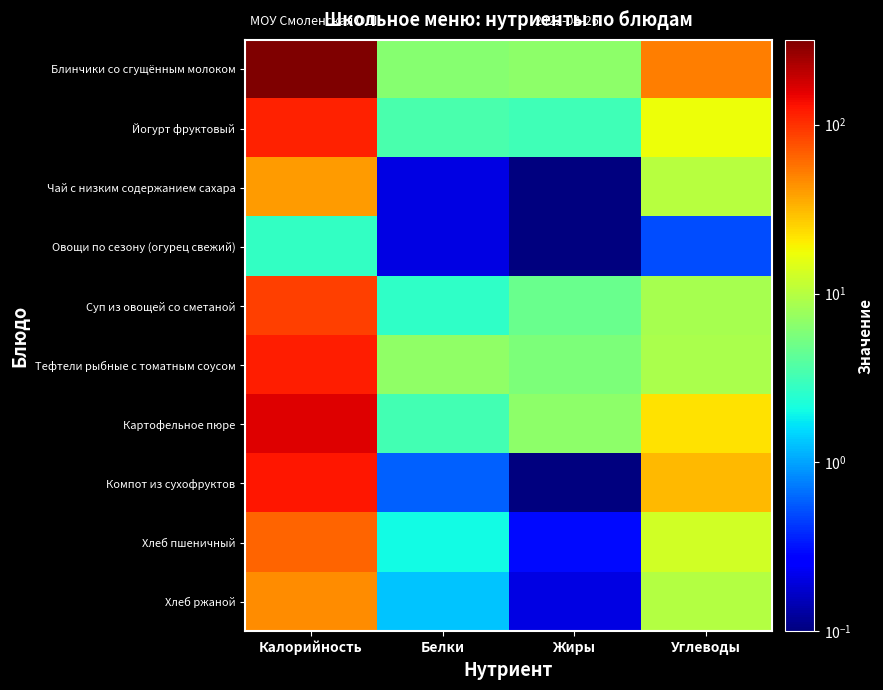

Between Калорийность and Белки, which series saw the biggest shift?

Блинчики со сгущённым молоком